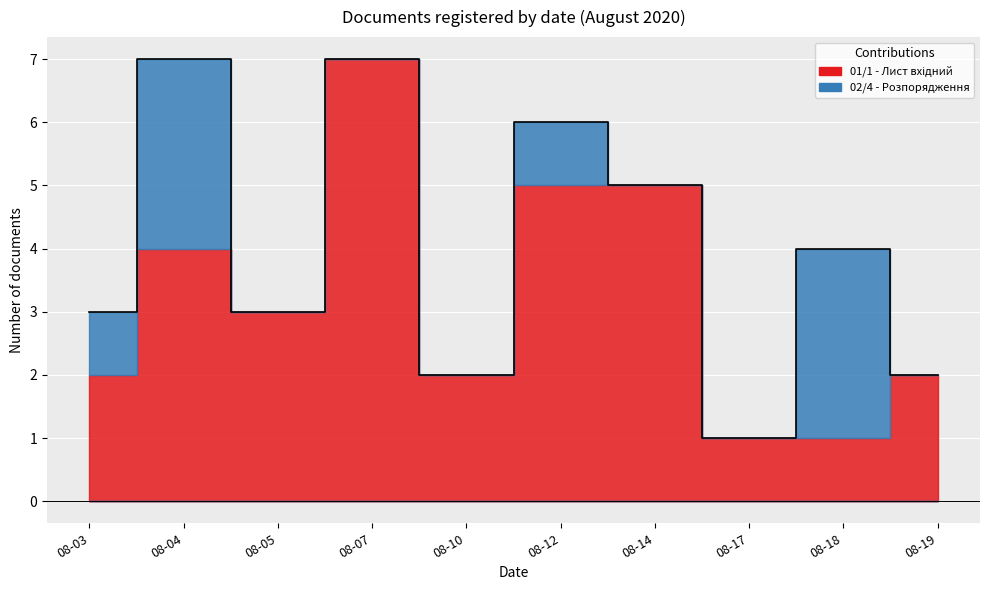

True or false: 01/1 - Лист вхідний and 02/4 - Розпорядження intersect in this chart.

True